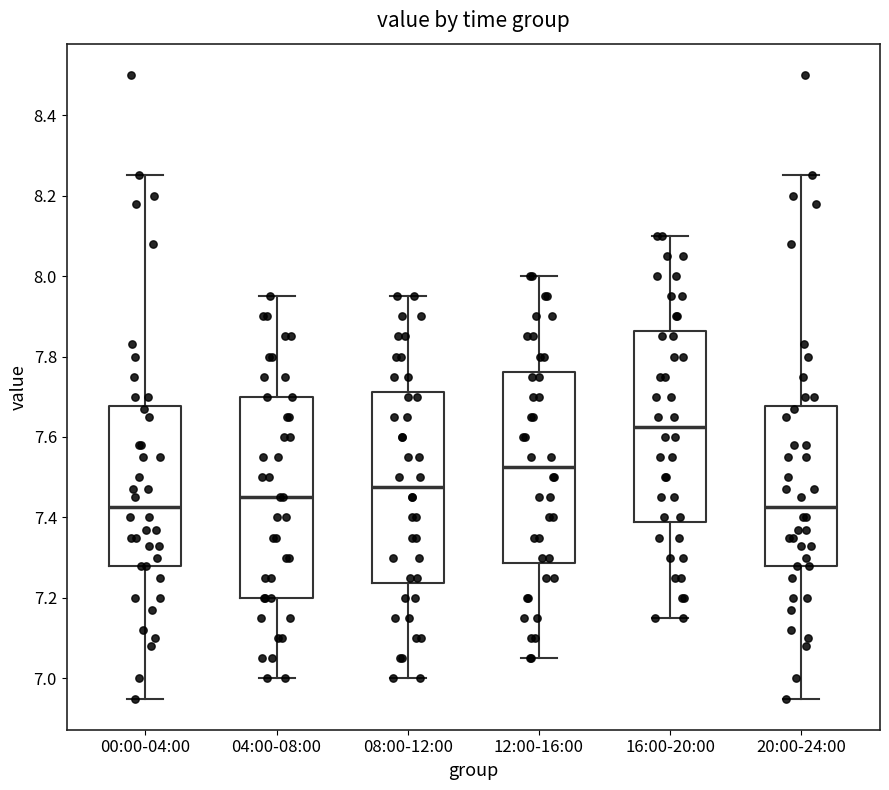

Where is the lower edge of the box for 00:00-04:00 on the y-axis? The values are not printed on the chart, so give them approximately, as read against the axis.

7.28